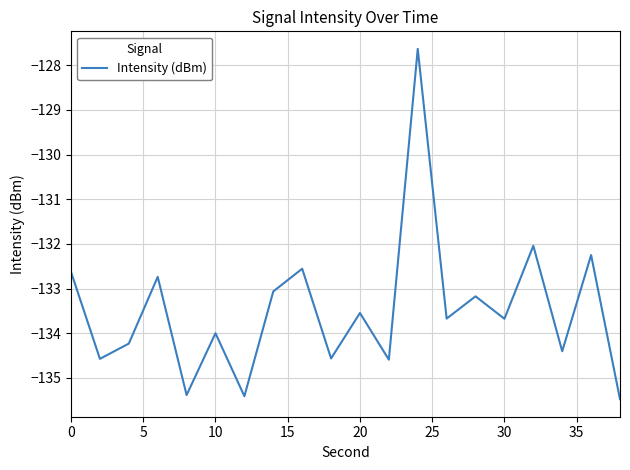

What is the difference between the maximum and minimum values?

7.8